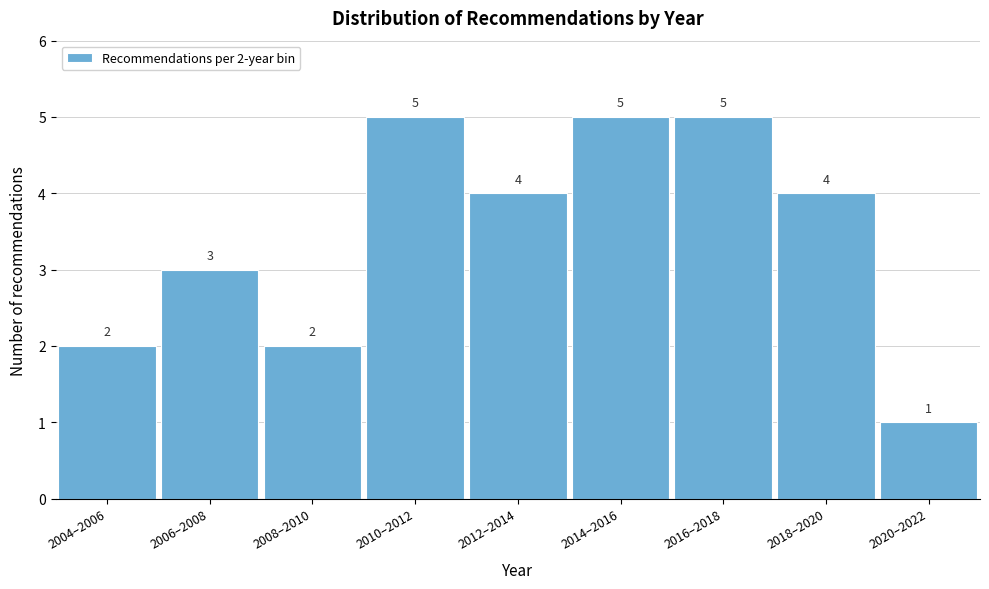

Reading left to right, transcribe all the data shown in this chart.

2004–2006=2	2006–2008=3	2008–2010=2	2010–2012=5	2012–2014=4	2014–2016=5	2016–2018=5	2018–2020=4	2020–2022=1